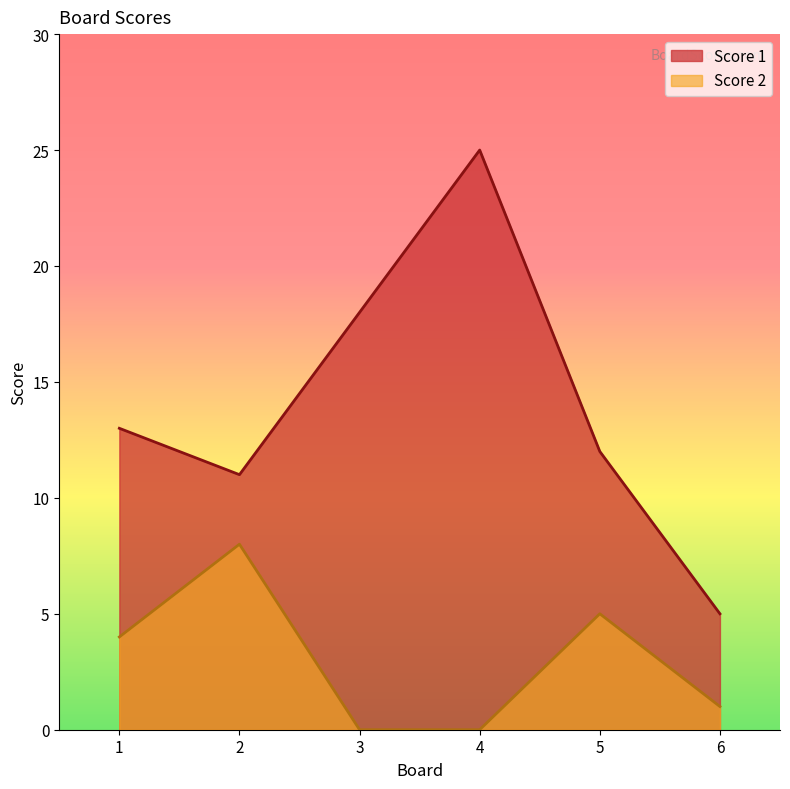

What is the highest value of the Score 2 series?

8